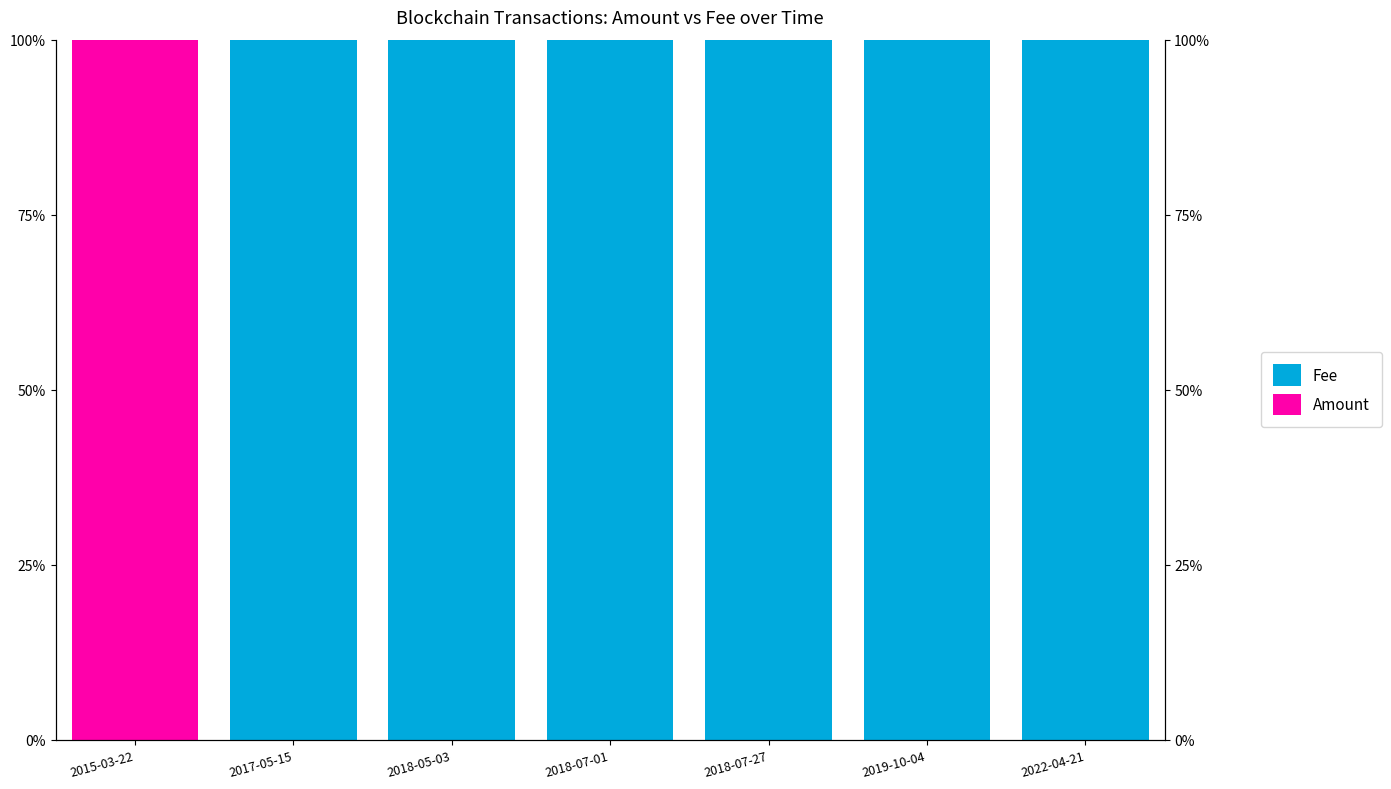

What position from the left is 2018-07-27?

5